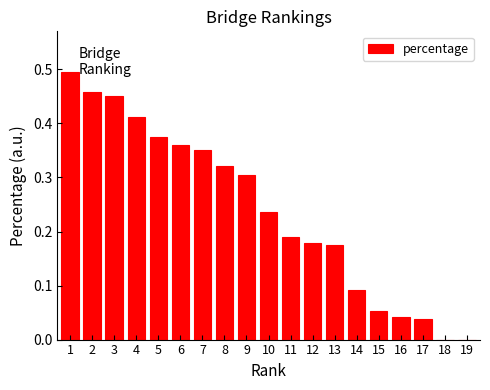

What is the sum of all values?

4.5